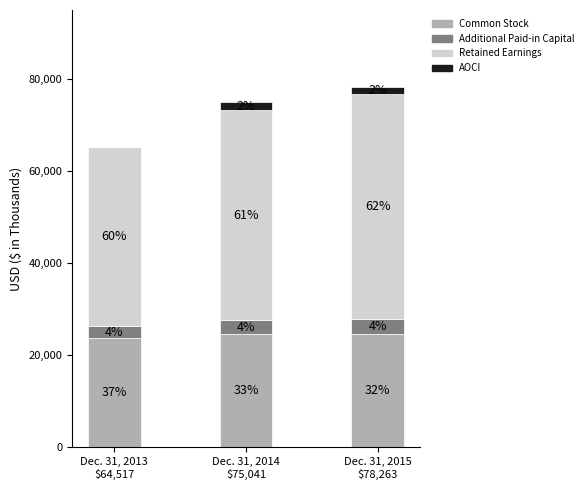

What are all the series names shown in the legend?

Common Stock, Additional Paid-in Capital, Retained Earnings, AOCI